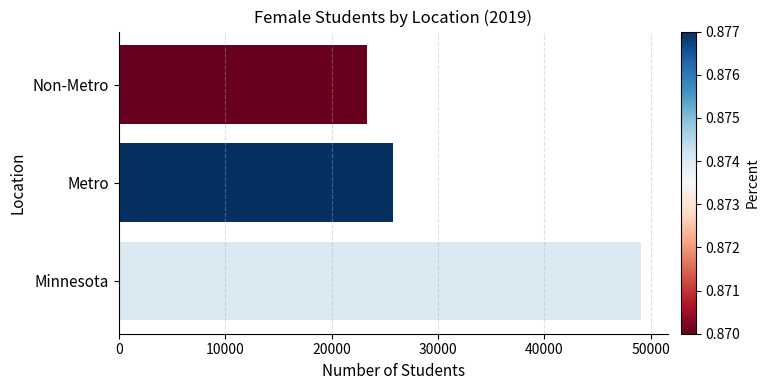

Where is the data nearest to the value 36220?

Metro